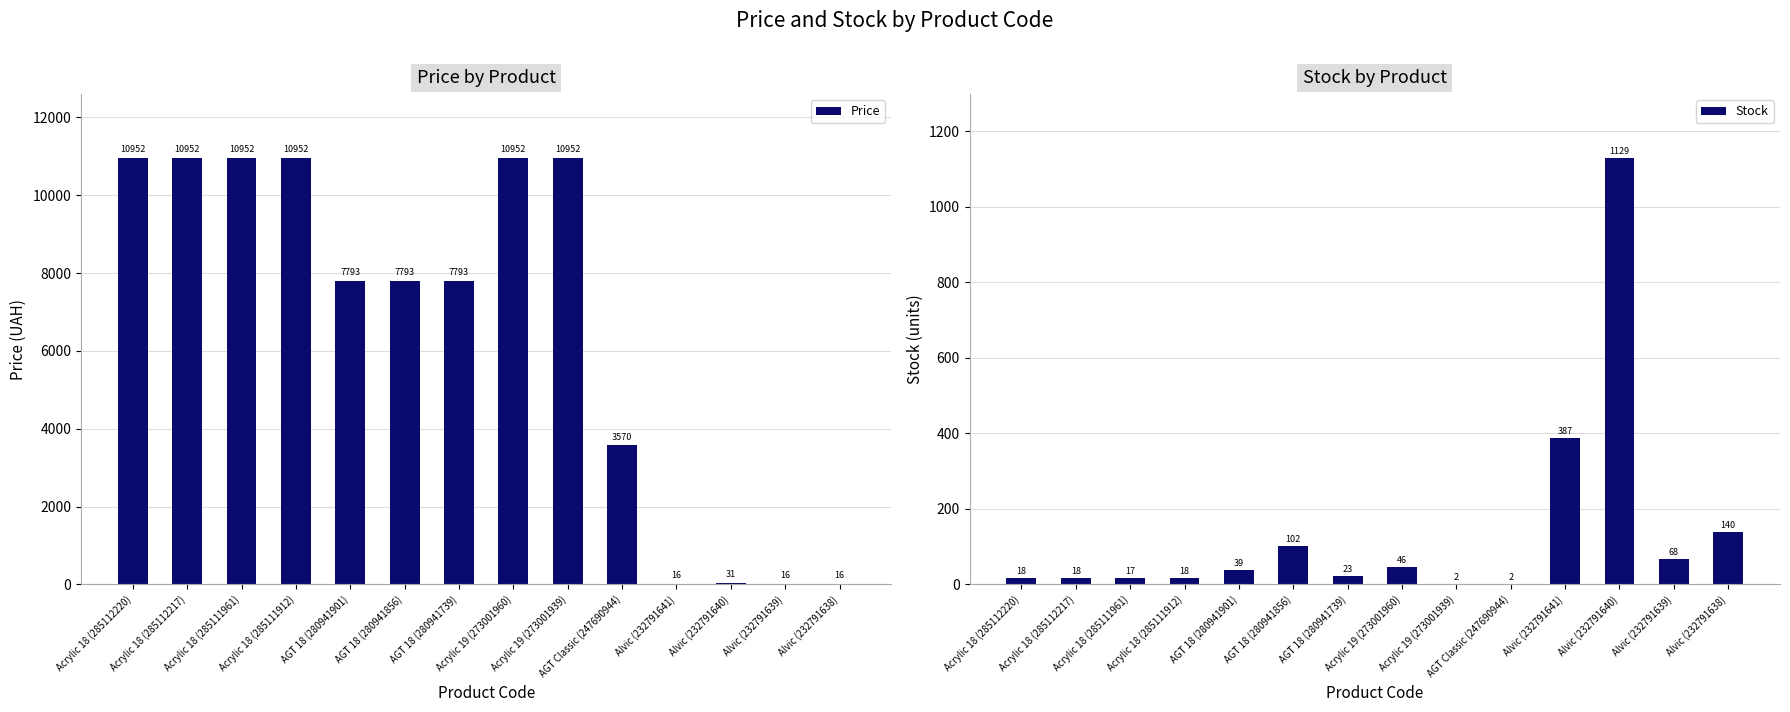

Which series has the largest range (max minus min)?

Price